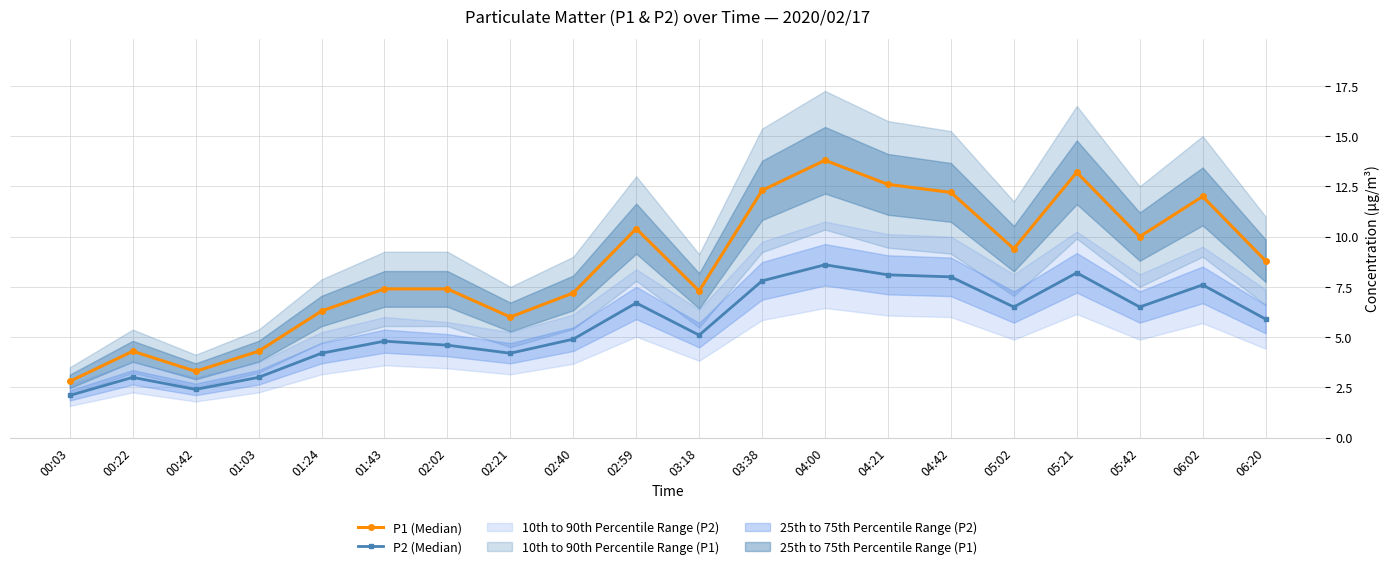

What is the sum of the P1 (Median) values at 03:38 and 00:22?

16.6